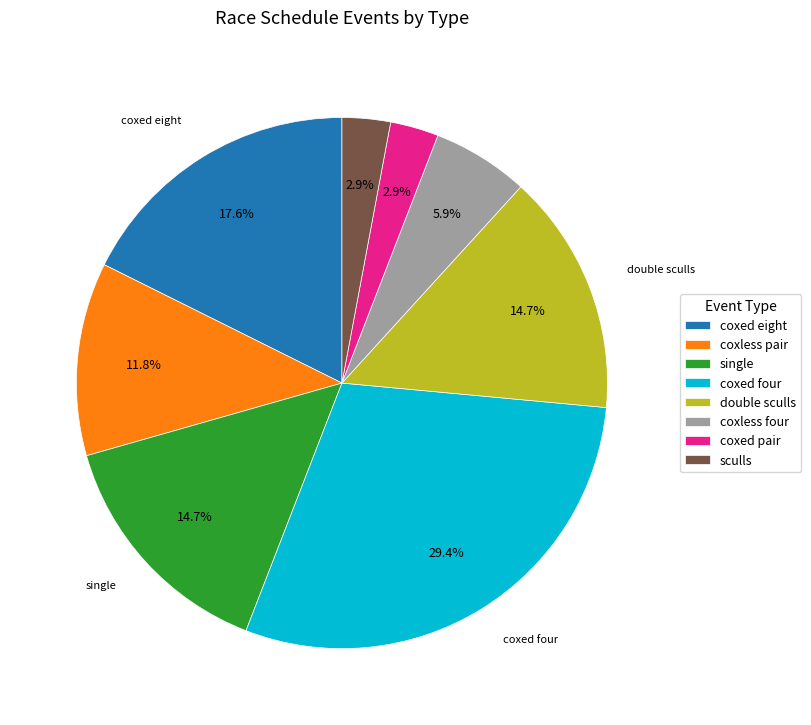

How many slices are in this pie chart?

8